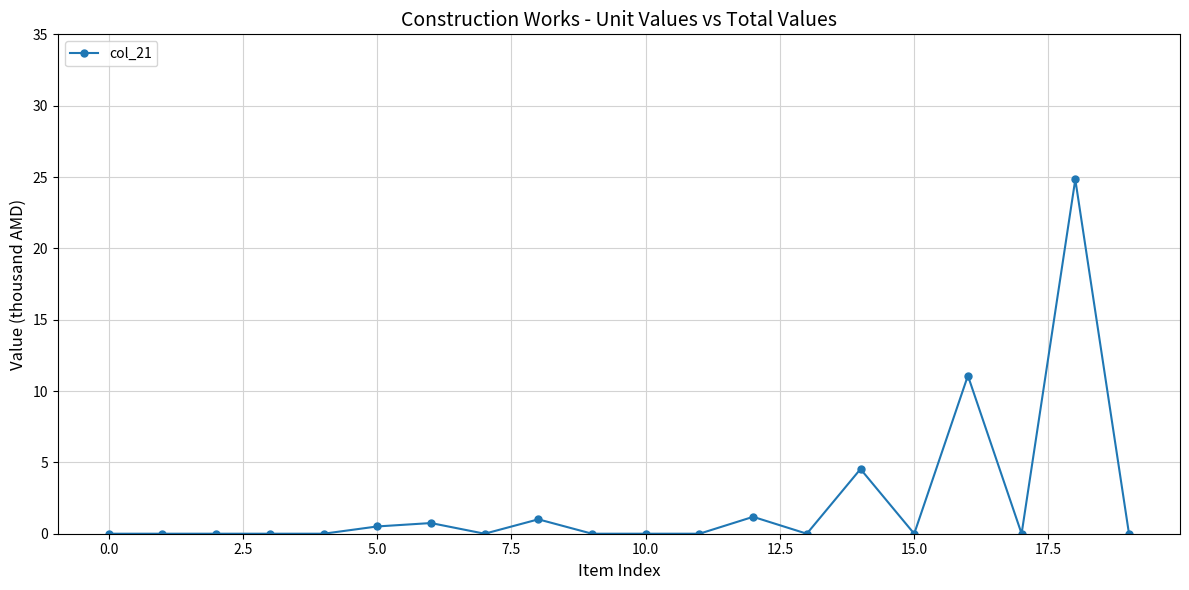

Reading left to right, transcribe all the data shown in this chart.

0.0	0.0	0.0	0.0	0.0	0.5	0.7	0.0	1.0	0.0	0.0	0.0	1.2	0.0	4.5	0.0	11.1	0.0	24.8	0.0